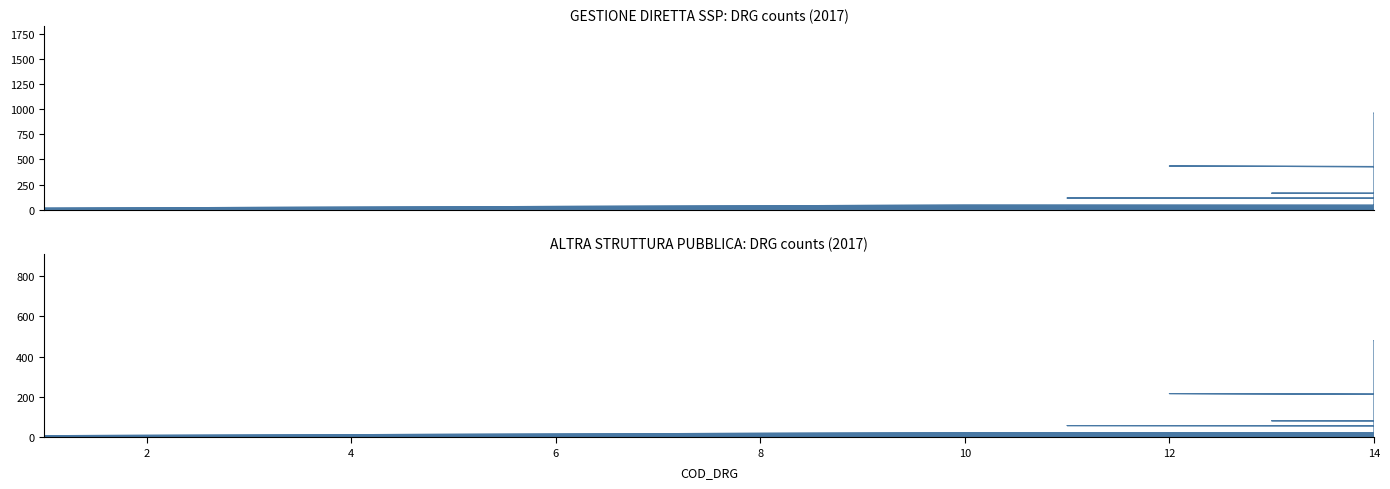

How many data points does each series have?

40